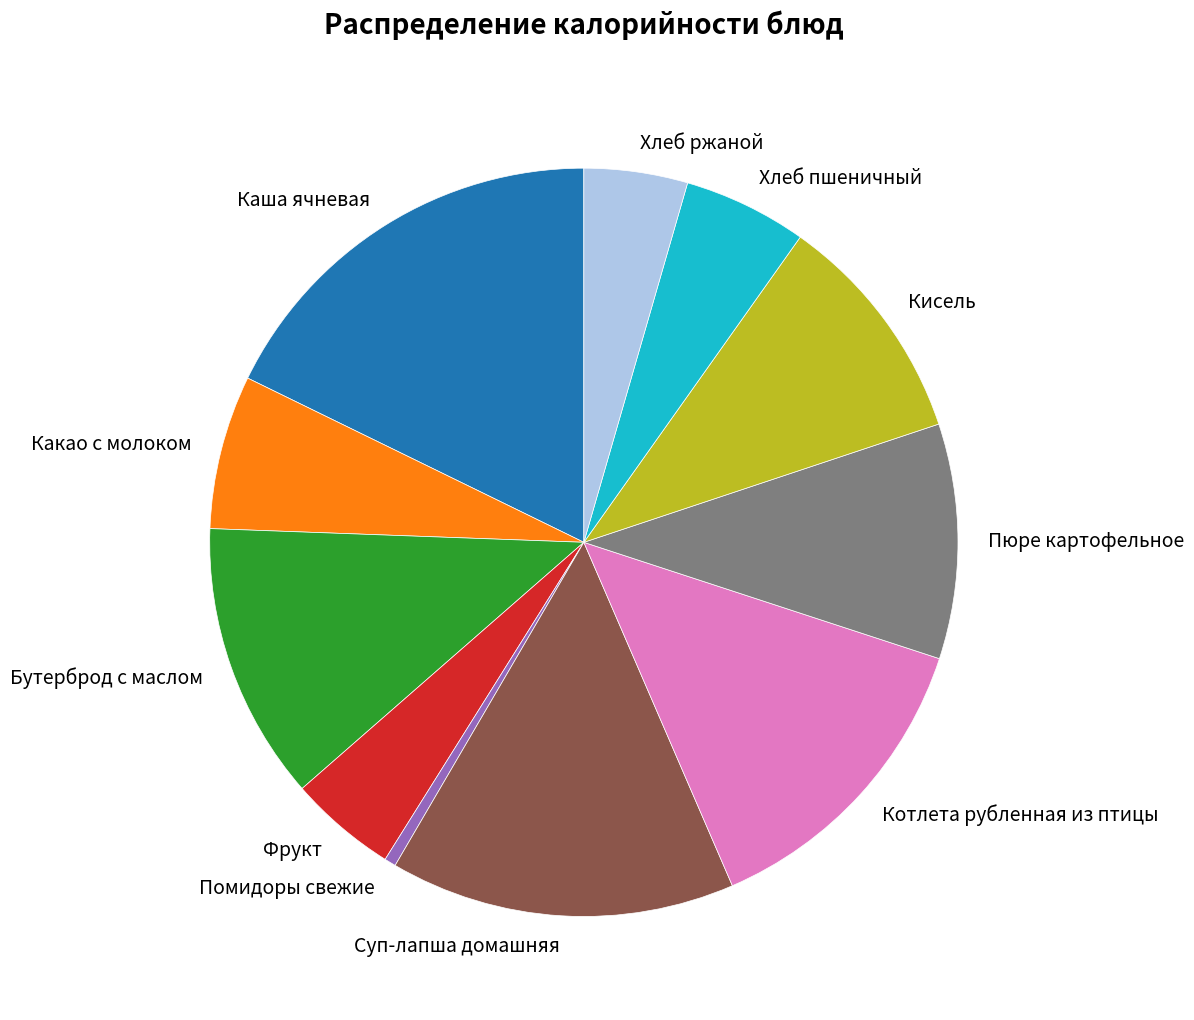

Is there a majority slice in this chart?

No